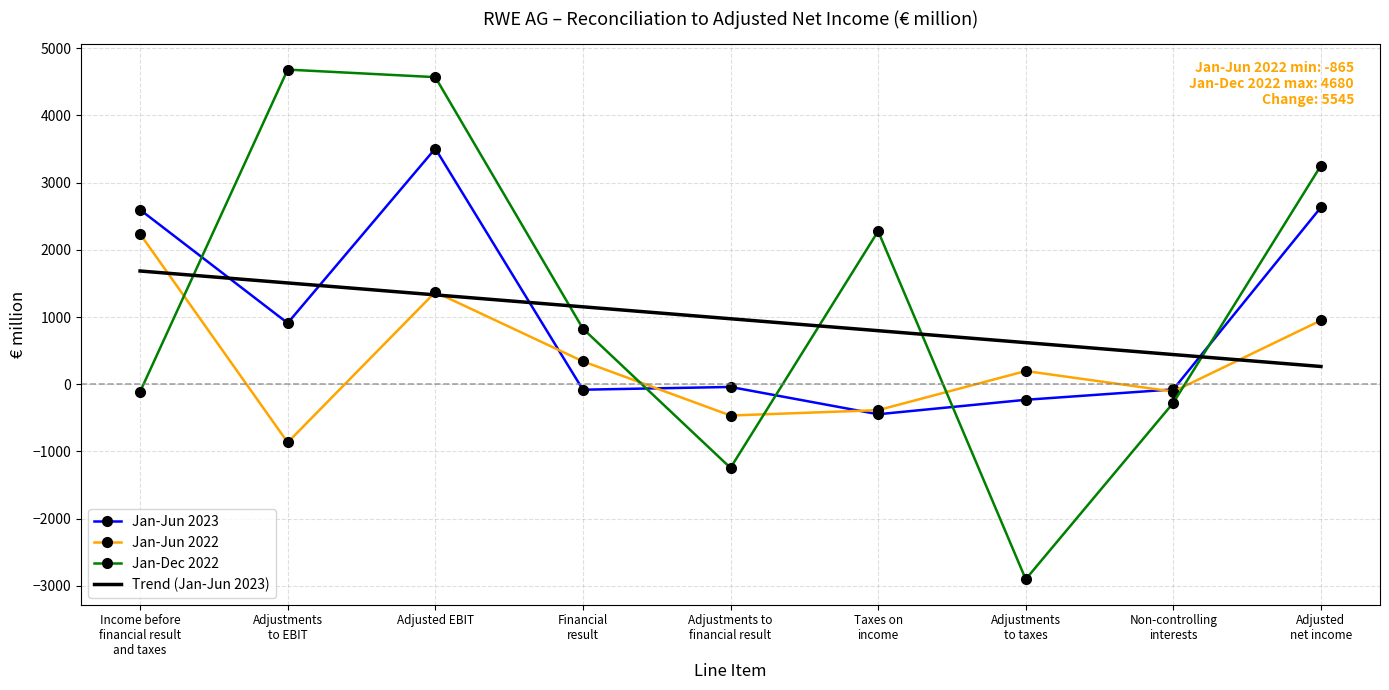

Where is the first local maximum for Jan-Dec 2022?

Adjustments
to EBIT